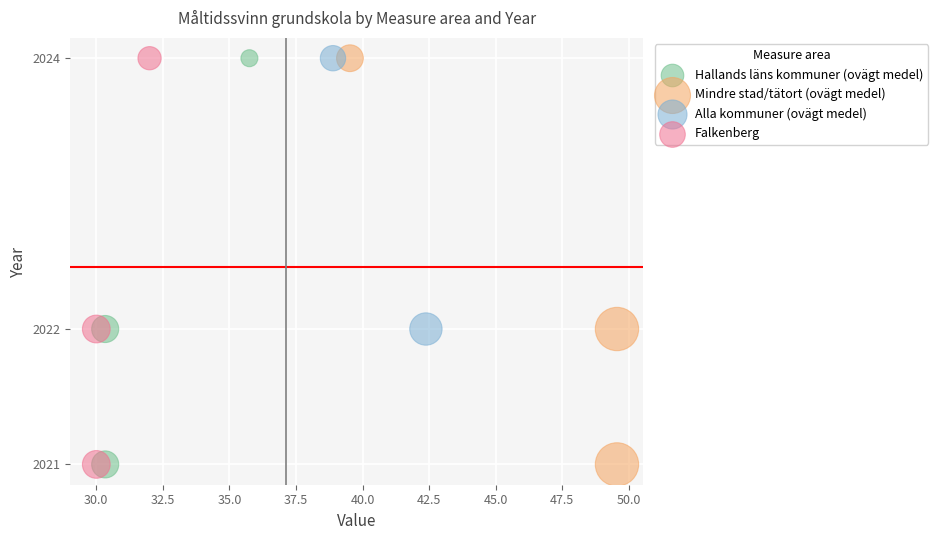

What are all the series names shown in the legend?

Hallands läns kommuner (ovägt medel), Mindre stad/tätort (ovägt medel), Alla kommuner (ovägt medel), Falkenberg